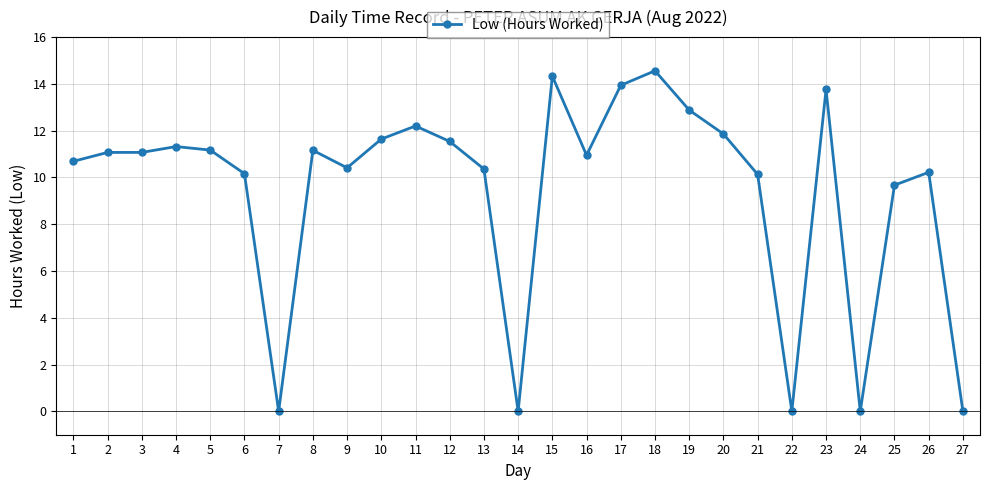

What is the value of the 15th point from the left?

14.3